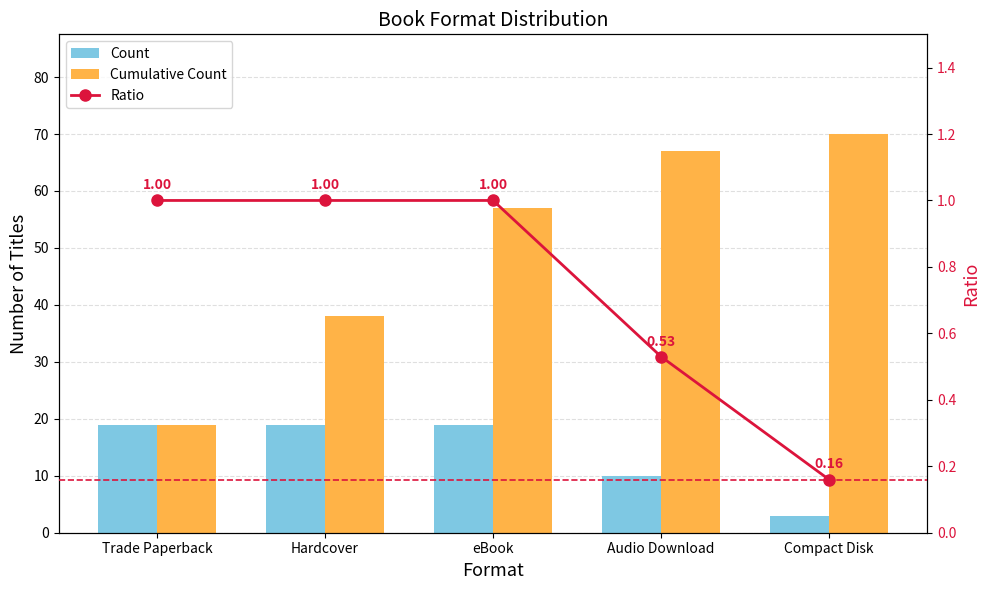

Between Audio Download and Compact Disk, which series saw the biggest shift?

Count